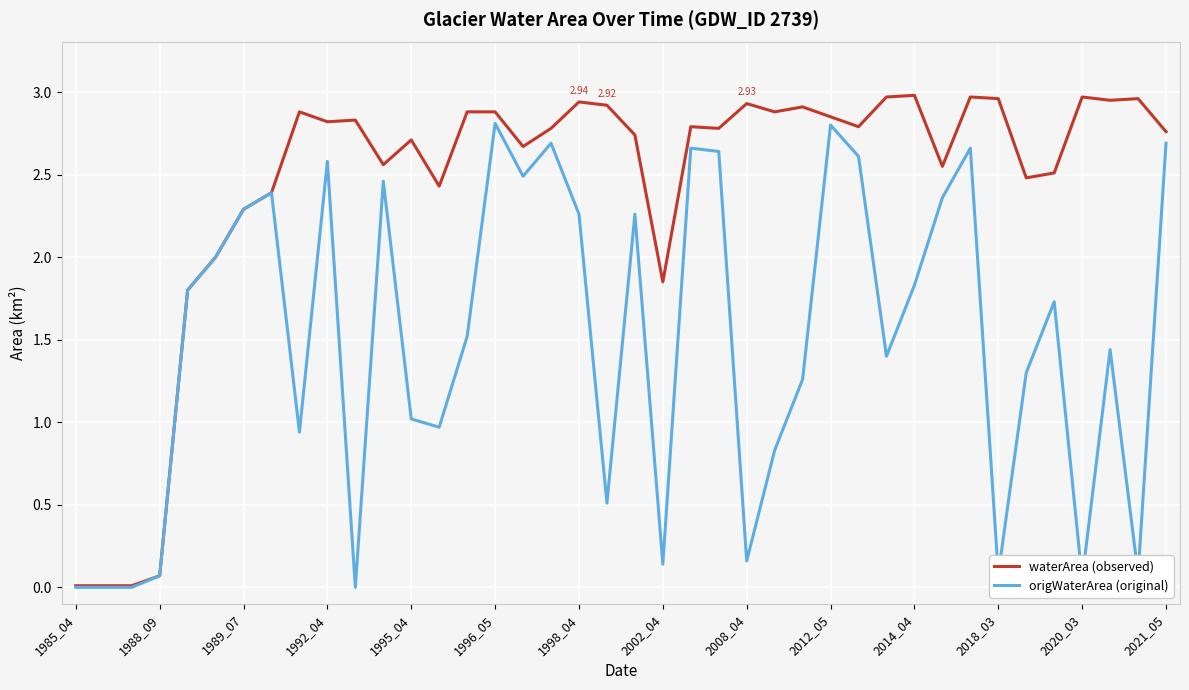

List the series in order of their overall mean, lowest first.

origWaterArea (original), waterArea (observed)